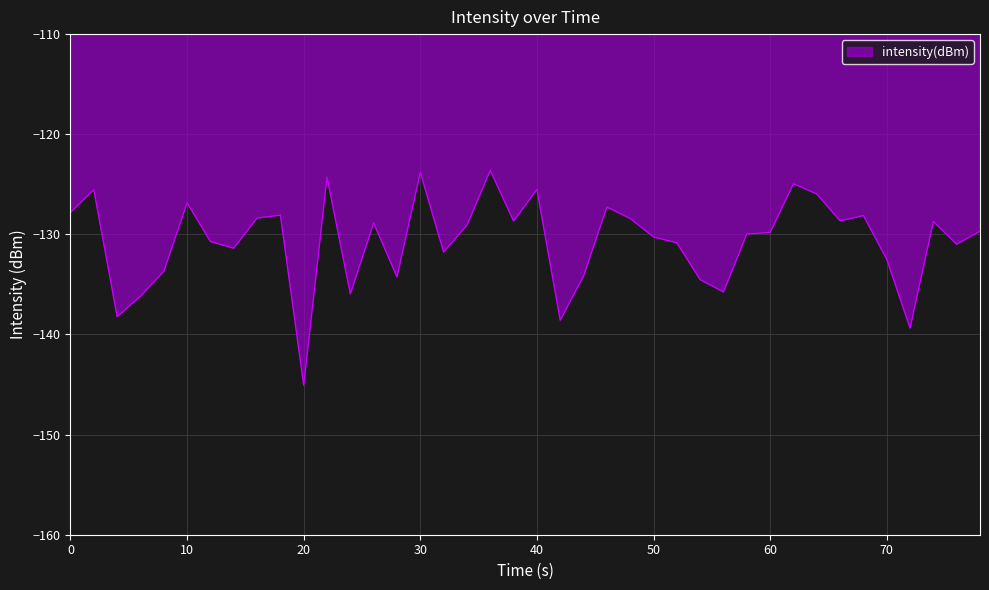

What is the smallest value displayed?

-145.1